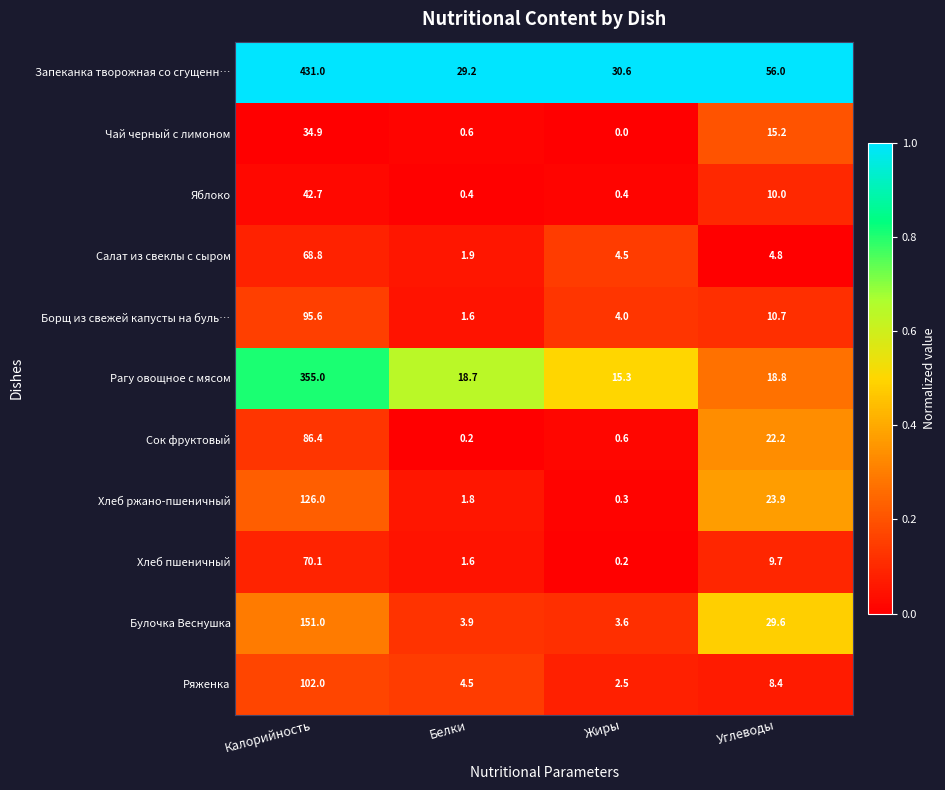

List the series in order of their peak value, lowest first.

Чай черный с лимоном, Яблоко, Салат из свеклы с сыром, Хлеб пшеничный, Сок фруктовый, Борщ из свежей капусты на буль…, Ряженка, Хлеб ржано-пшеничный, Булочка Веснушка, Рагу овощное с мясом, Запеканка творожная со сгущенн…